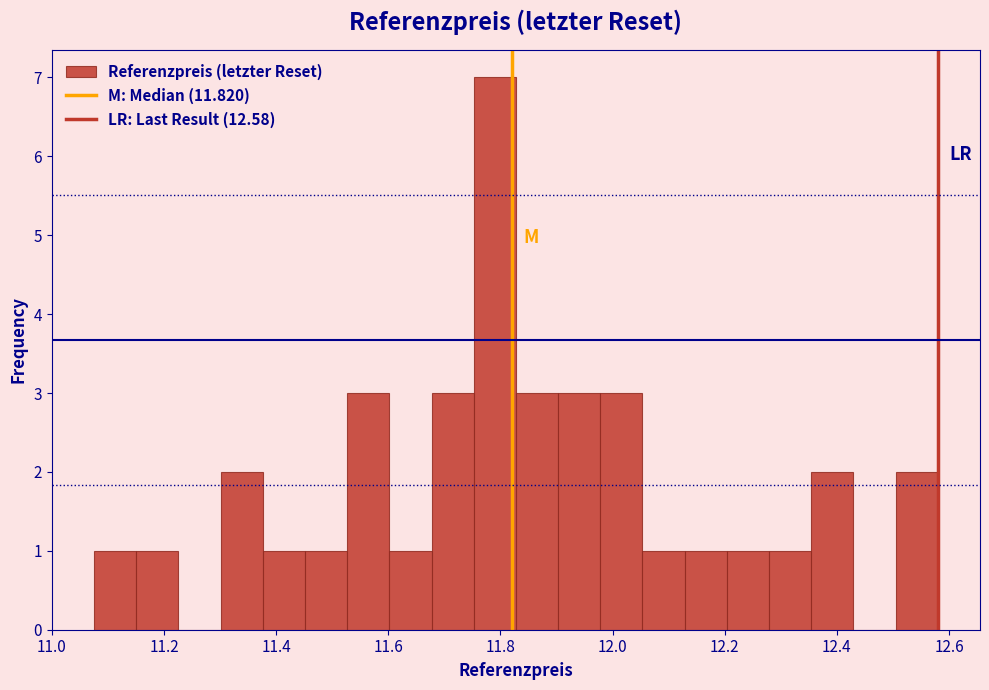

Read against the x-axis, roughly where is the centre of the tallest bar?

11.78